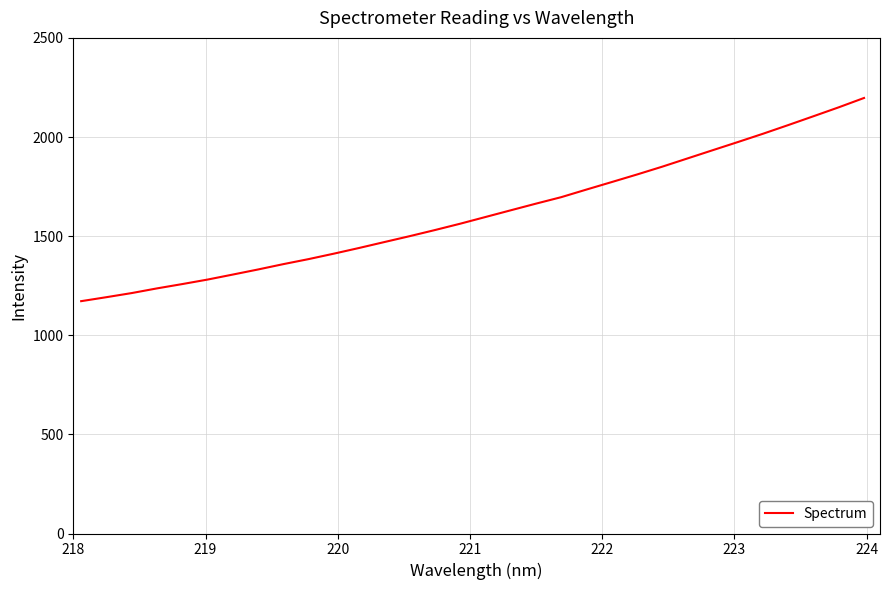

What is the minimum value shown in the chart?

1172.0